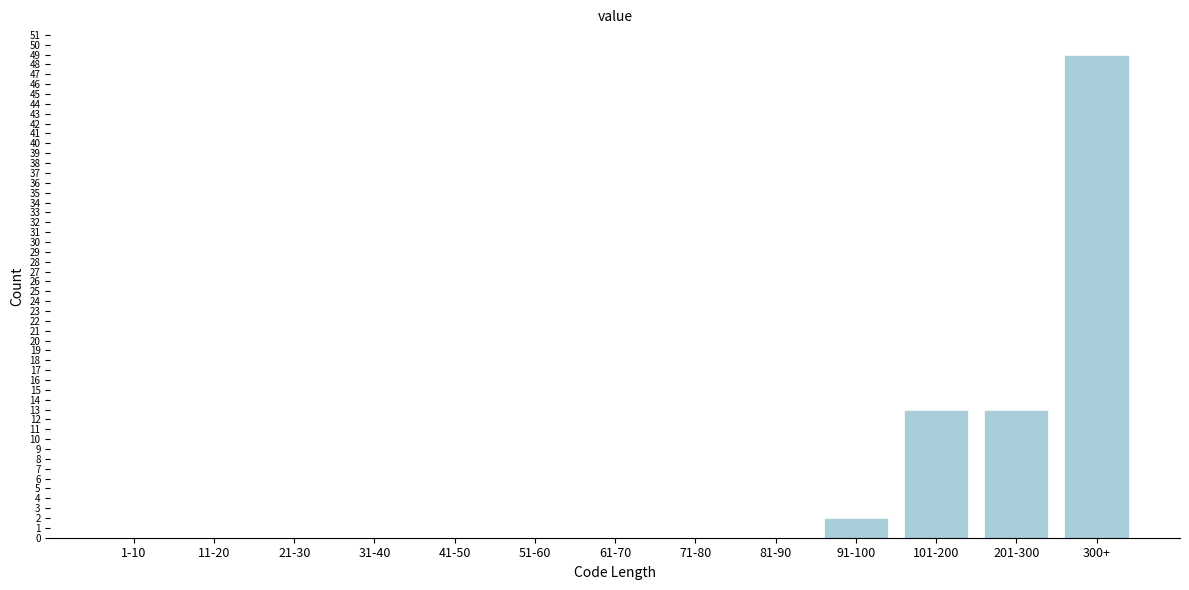

Reading left to right, what are all the values shown in this chart?

1-10=0	11-20=0	21-30=0	31-40=0	41-50=0	51-60=0	61-70=0	71-80=0	81-90=0	91-100=2	101-200=13	201-300=13	300+=49